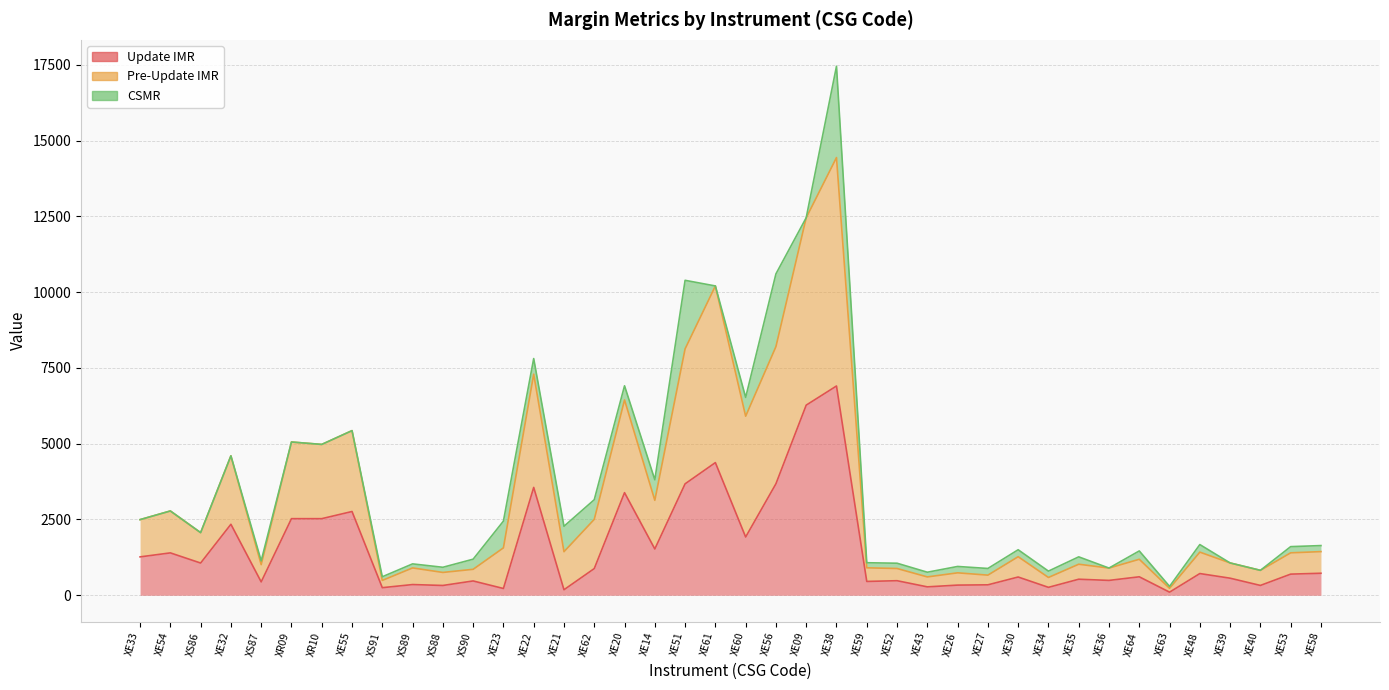

What is the minimum value for Update IMR?

102